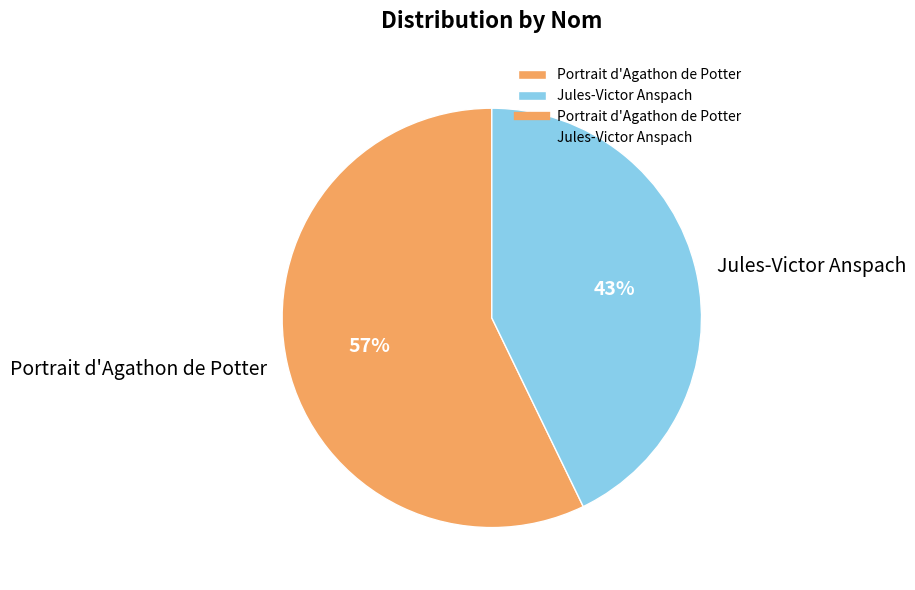

Rank the categories by value from lowest to highest.

Jules-Victor Anspach, Portrait d'Agathon de Potter